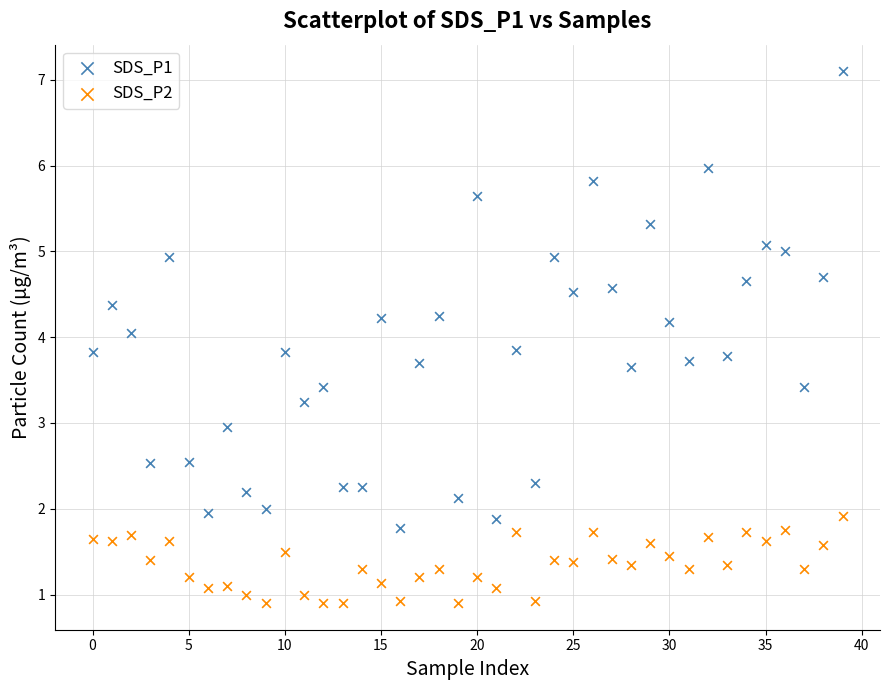

Across all data points, what is the range of Y values (max minus min)?

6.2